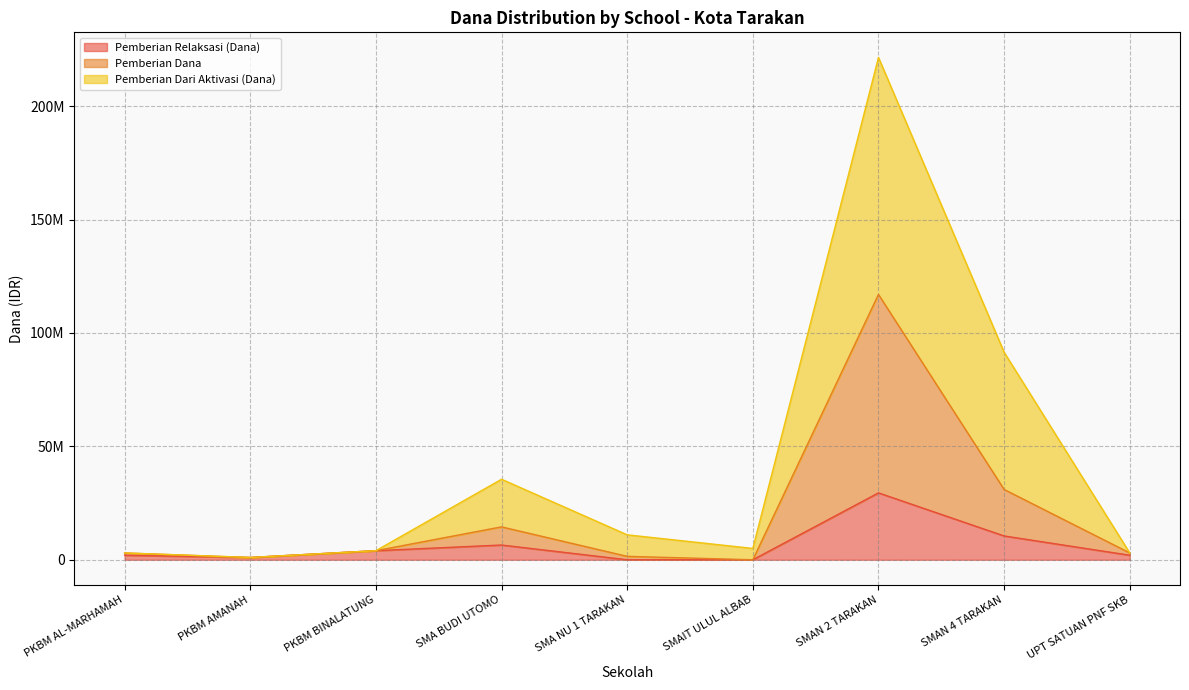

True or false: Pemberian Relaksasi (Siswa) and Pemberian Relaksasi (Dana) intersect in this chart.

False